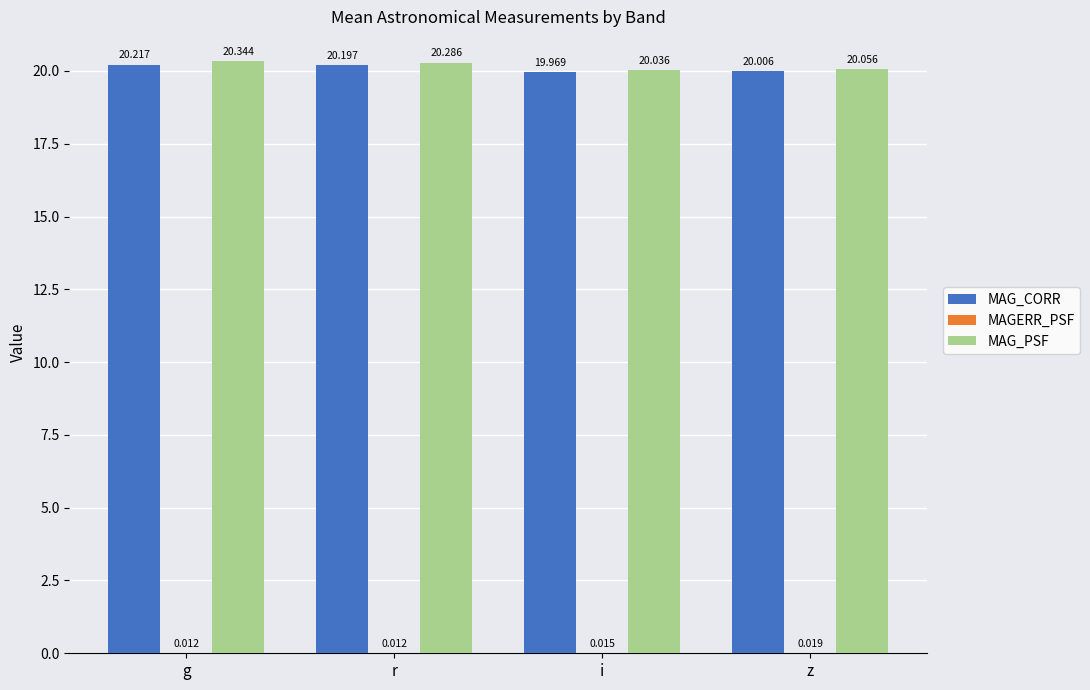

Is the value of MAG_PSF at r greater than the value of MAG_CORR at z?

Yes